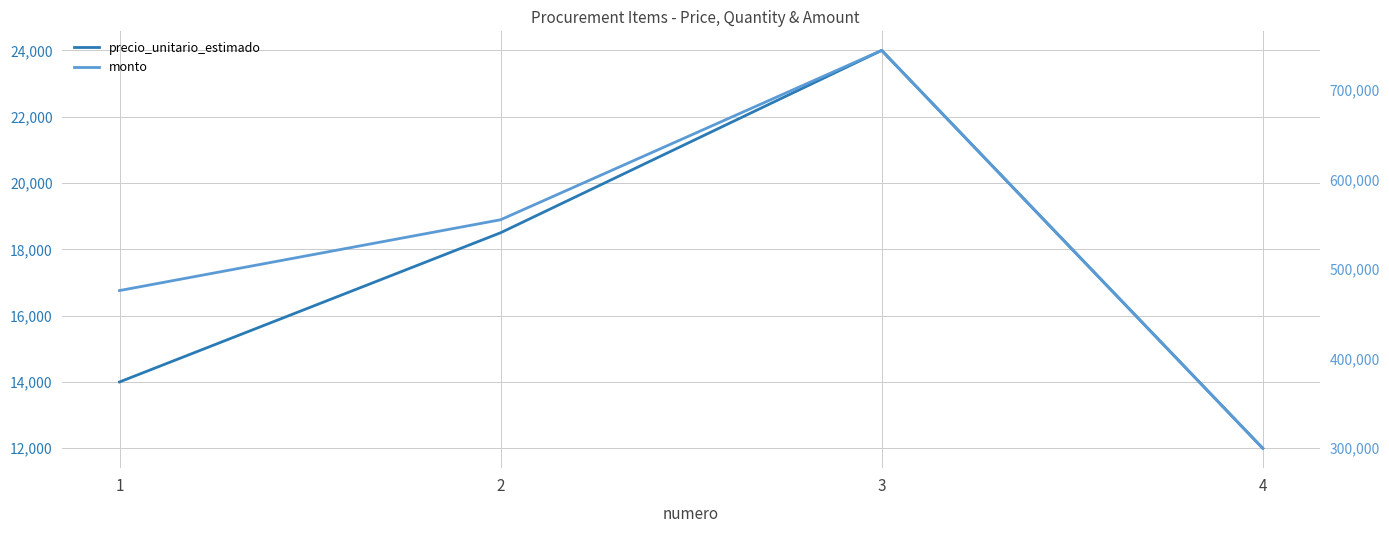

At which label does precio_unitario_estimado first exceed 18500?

3